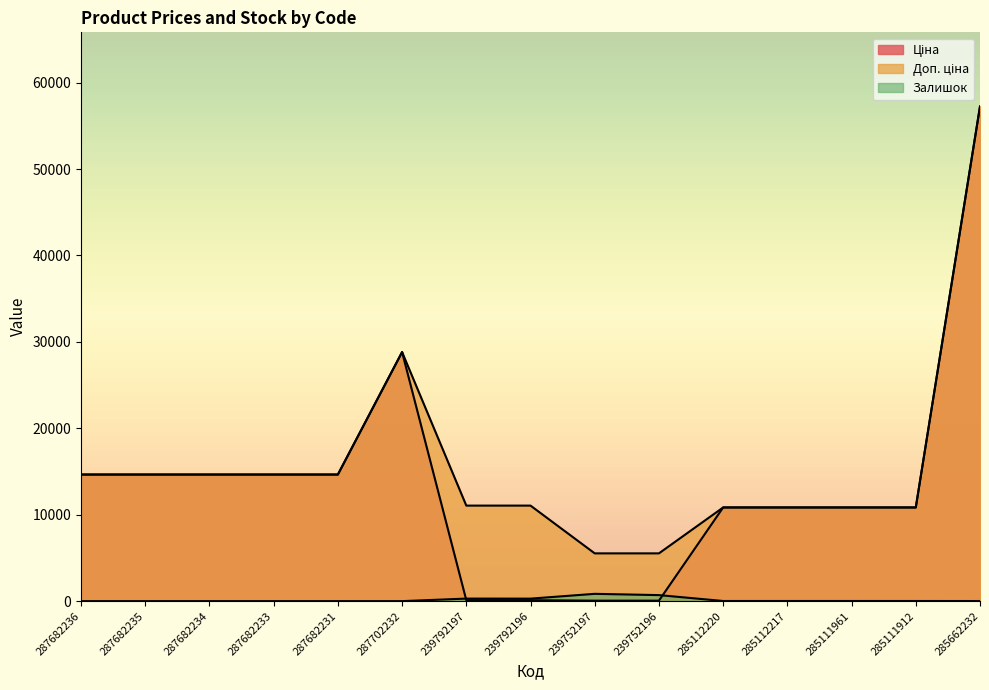

True or false: Ціна has more than 1 interior local peaks.

False